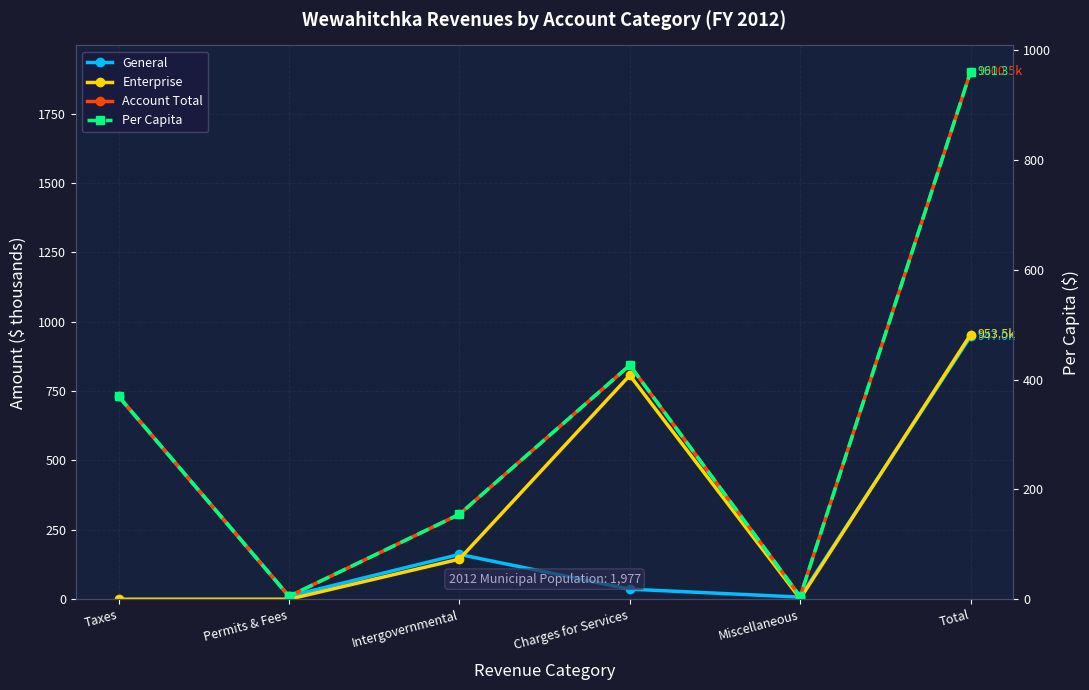

How many series are shown in this chart?

4